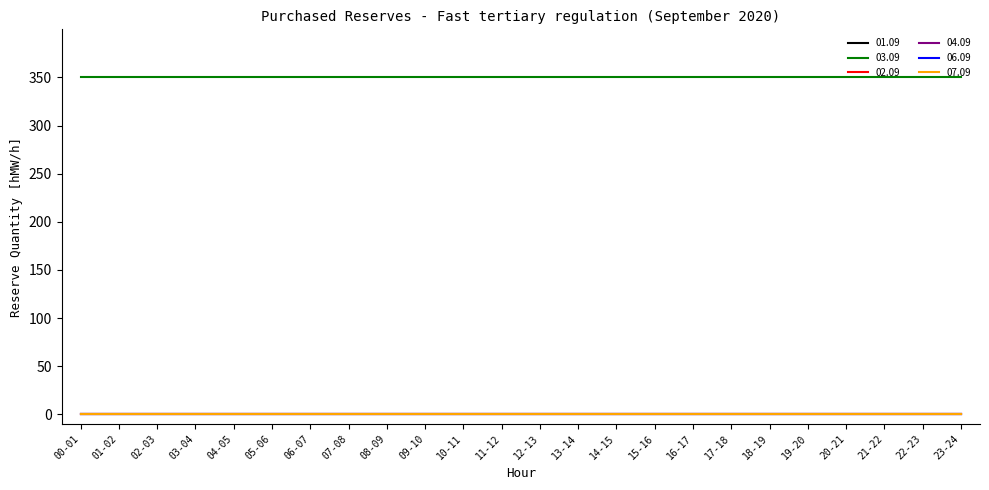

Which has a higher value, 08-09 or 14-15?

08-09